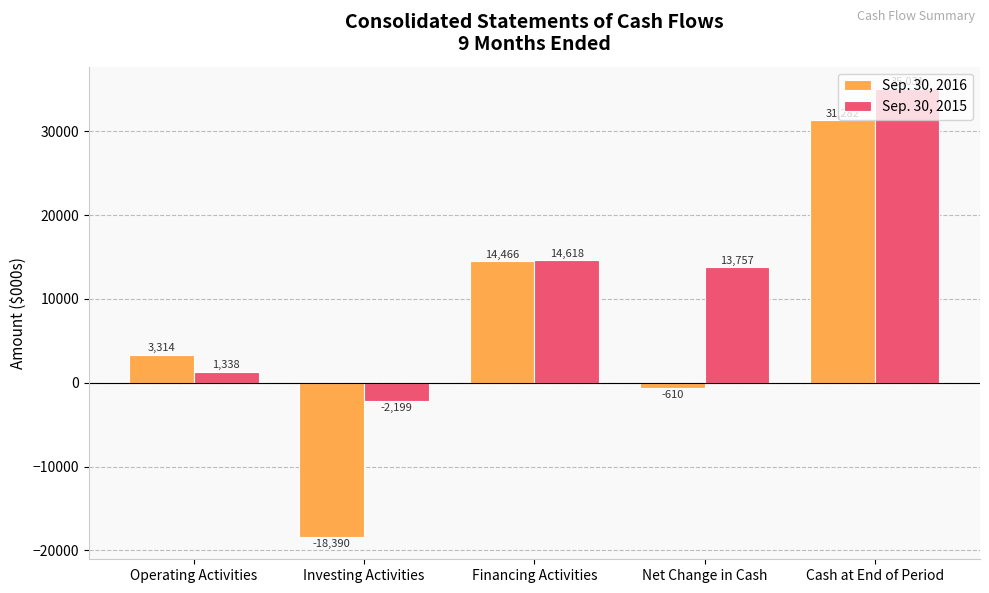

Are the bars grouped side by side (vs. stacked)?

Yes